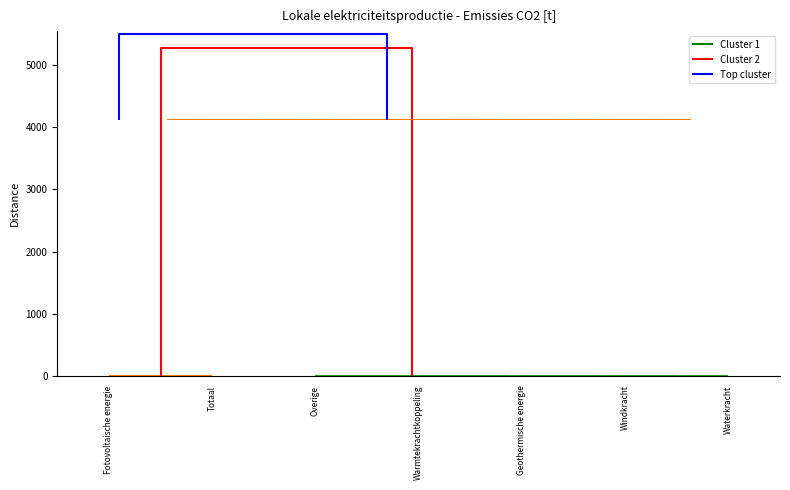

List the series in order of their peak value, lowest first.

Windkracht, Waterkracht, Geothermische energie, Warmtekrachtkoppeling, Overige, Fotovoltaische energie, Totaal